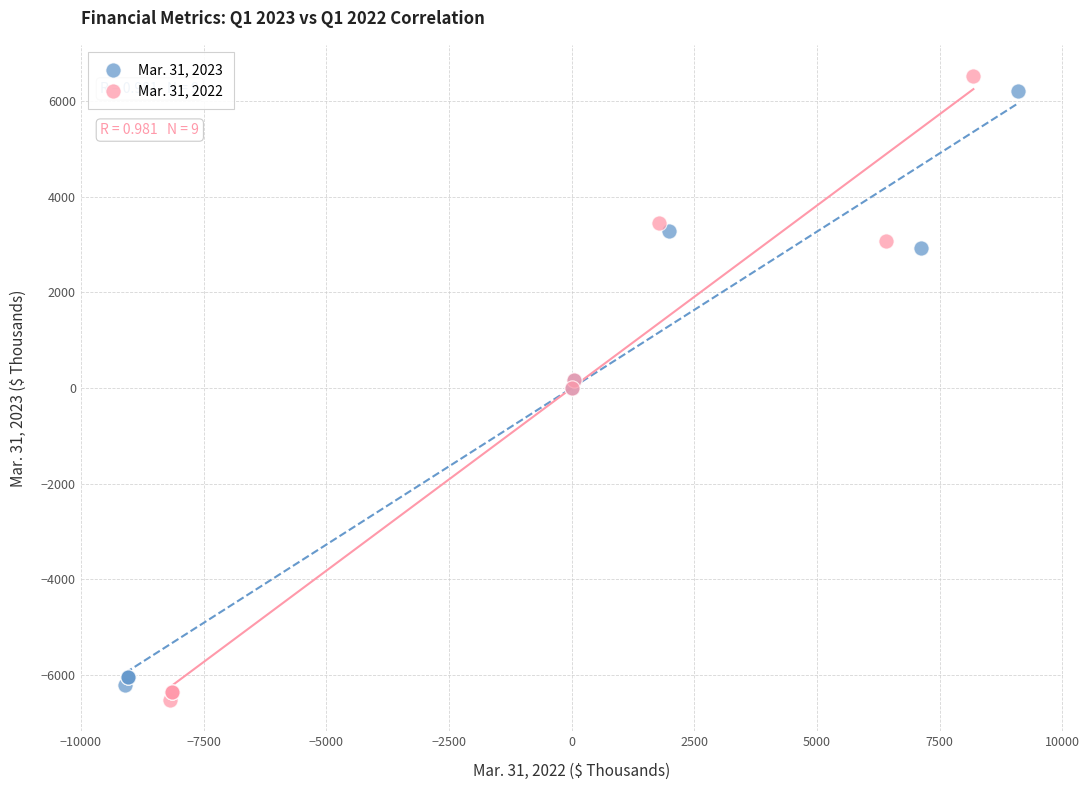

Which series has the widest spread of Y values?

Mar. 31, 2022